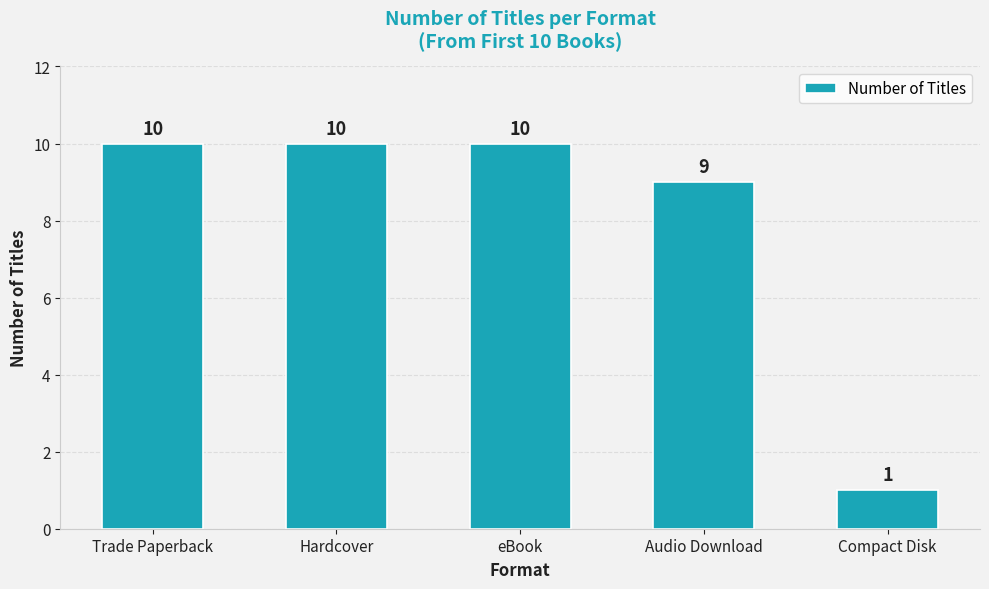

Is it true that the value at Hardcover is 17?

False